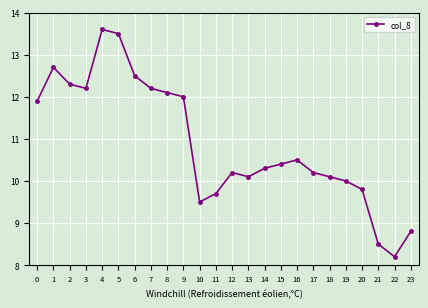

At which label is the value closest to 10?

19